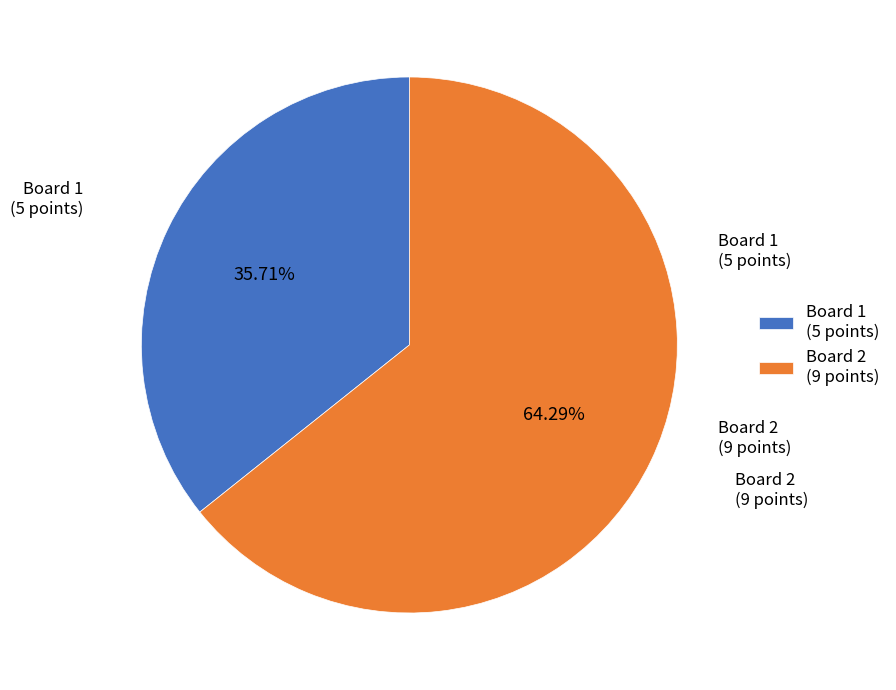

Combined, what portion of the pie is Board 2 and Board 1?

100.0%